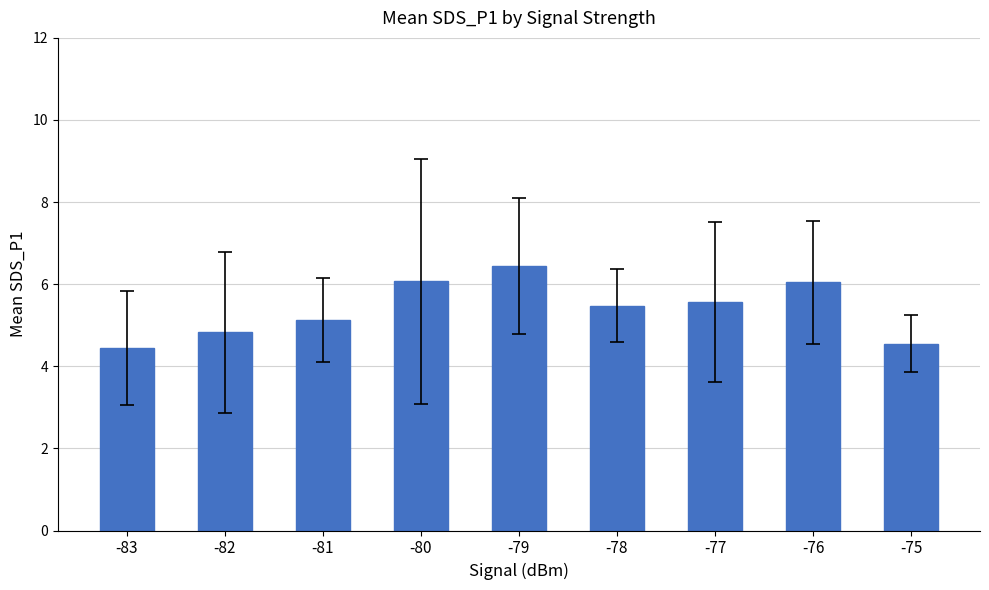

What is the change in value from -83 to -81?

+0.7